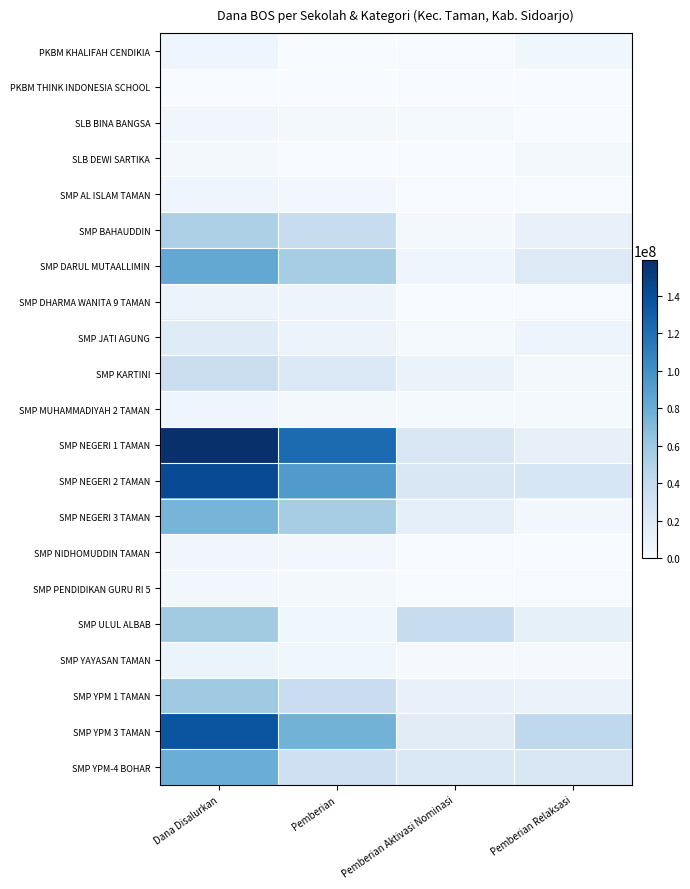

Which label corresponds to the largest value in the chart?

Dana Disalurkan